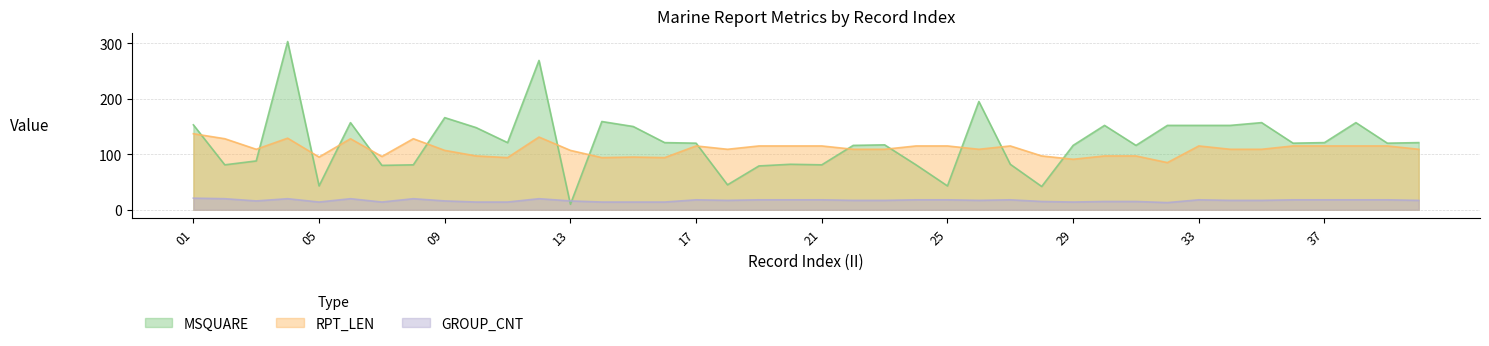

What is the difference between the MSQUARE values at 09 and 13?

156